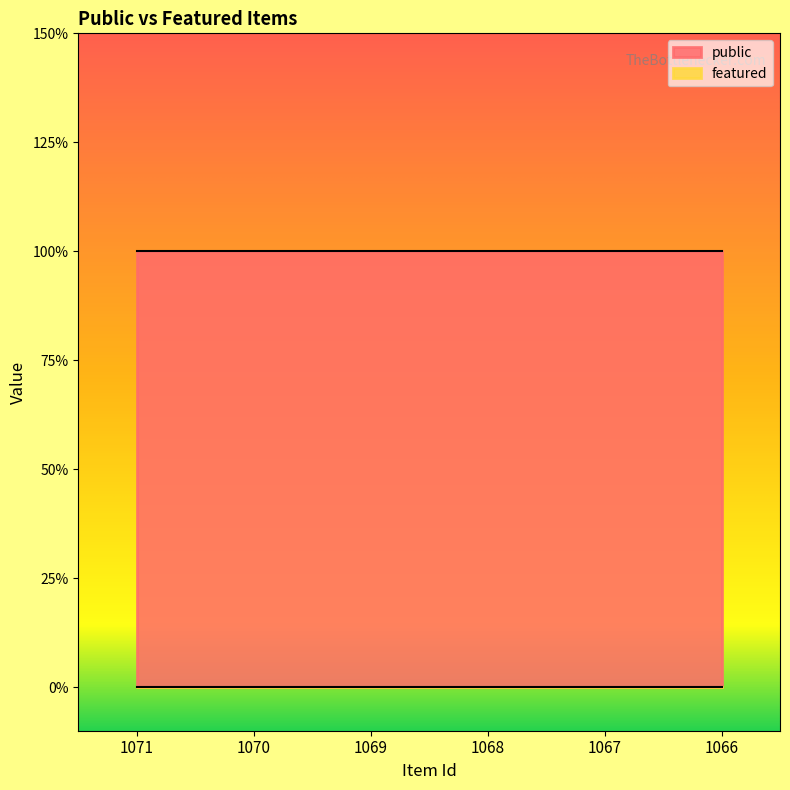

Is it true that featured equals 0 at 1067?

True